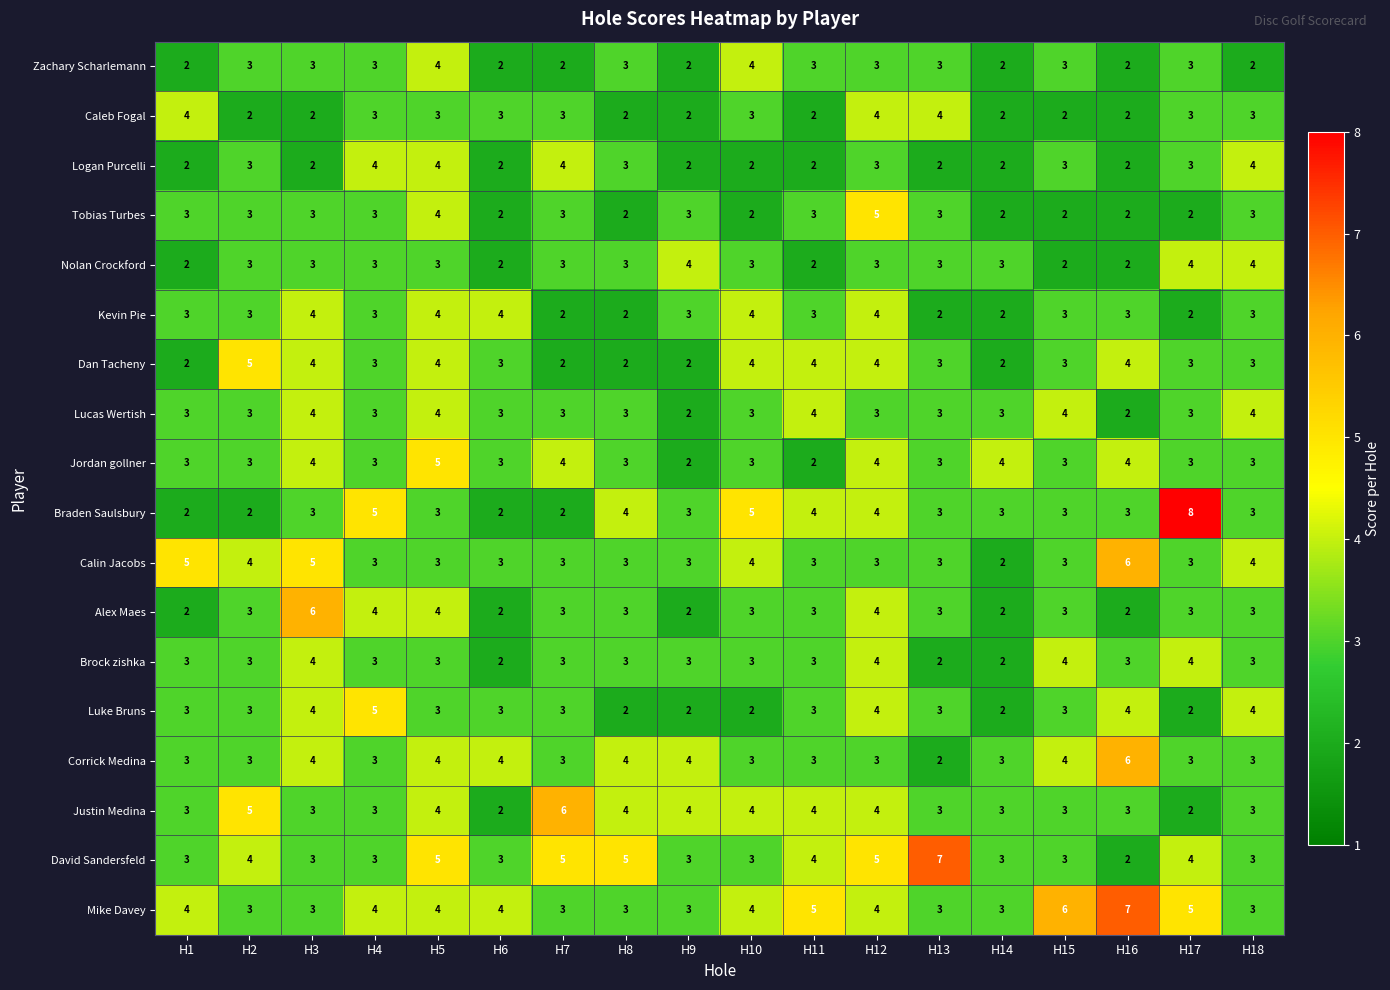

Between H9 and H16, which series saw the biggest shift?

Mike Davey